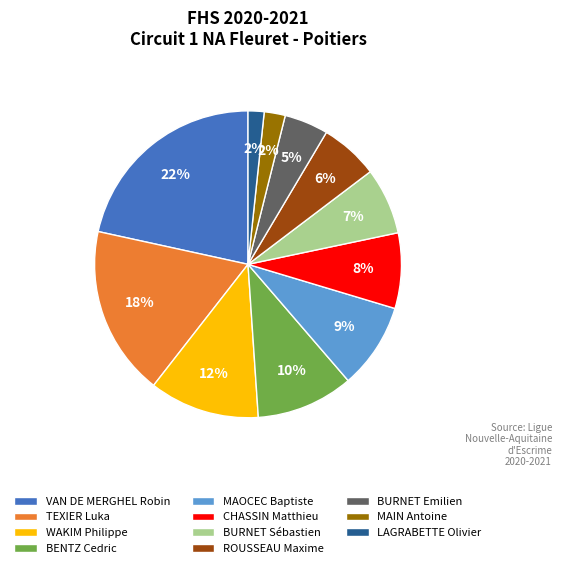

Combined, do TEXIER Luka and CHASSIN Matthieu account for over 50%?

No